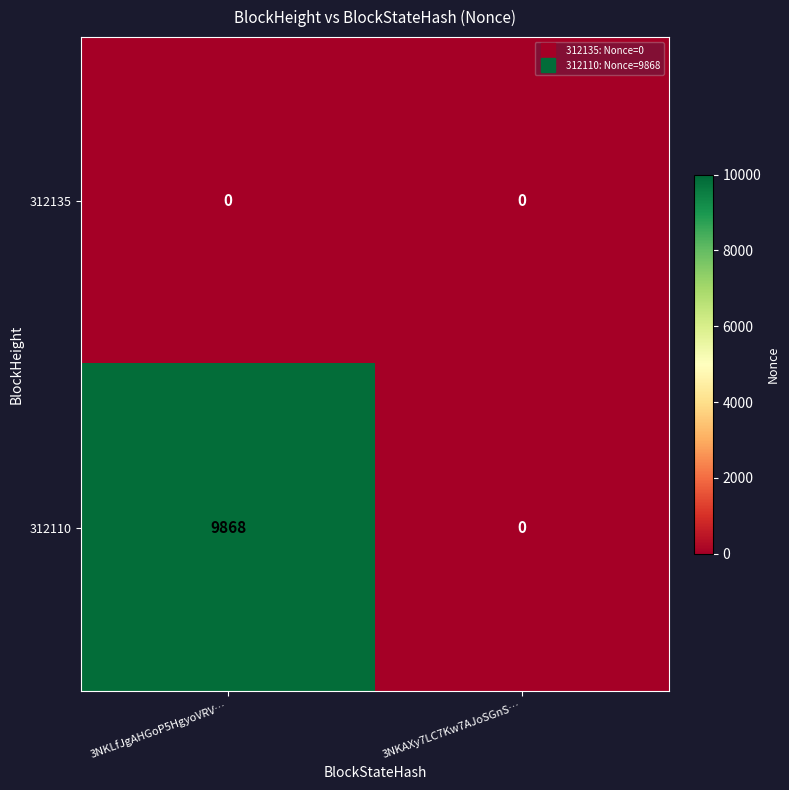

Reading right to left, what are all the values shown in this chart?

312135: 3NKAXy7LC7Kw7AJoSGnS…=0	3NKLfJgAHGoP5HgyoVRV…=0
312110: 3NKAXy7LC7Kw7AJoSGnS…=0	3NKLfJgAHGoP5HgyoVRV…=9868